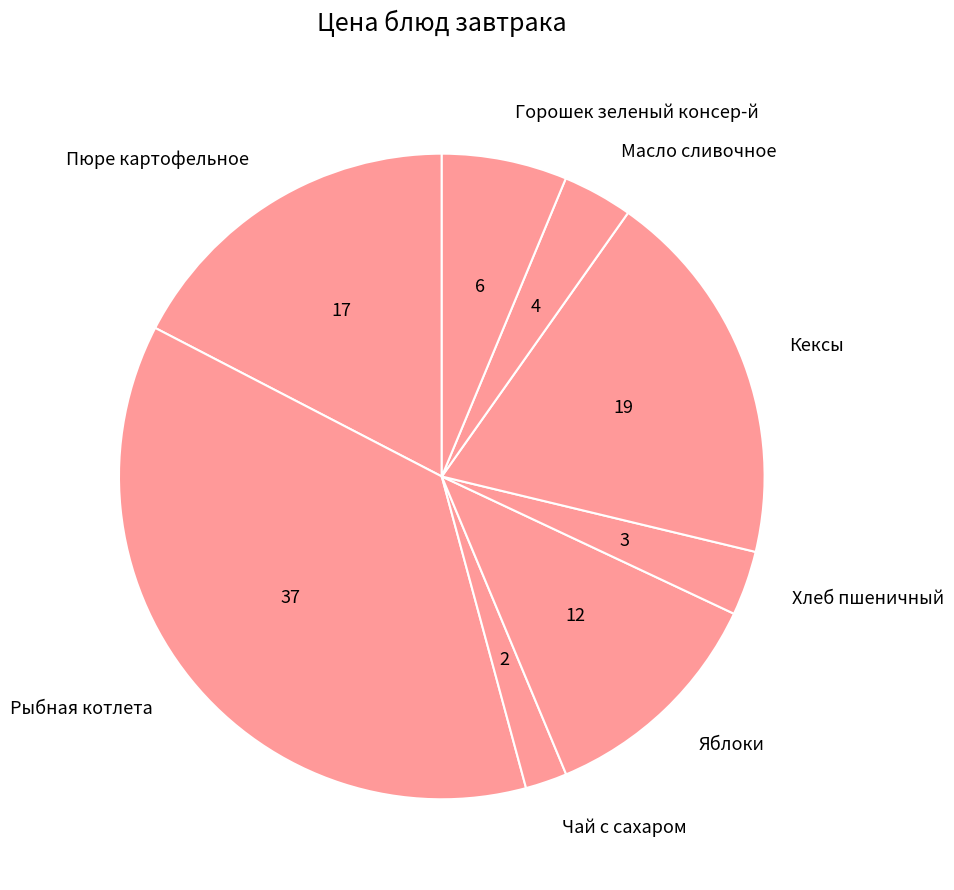

How many segments does this pie chart have?

8